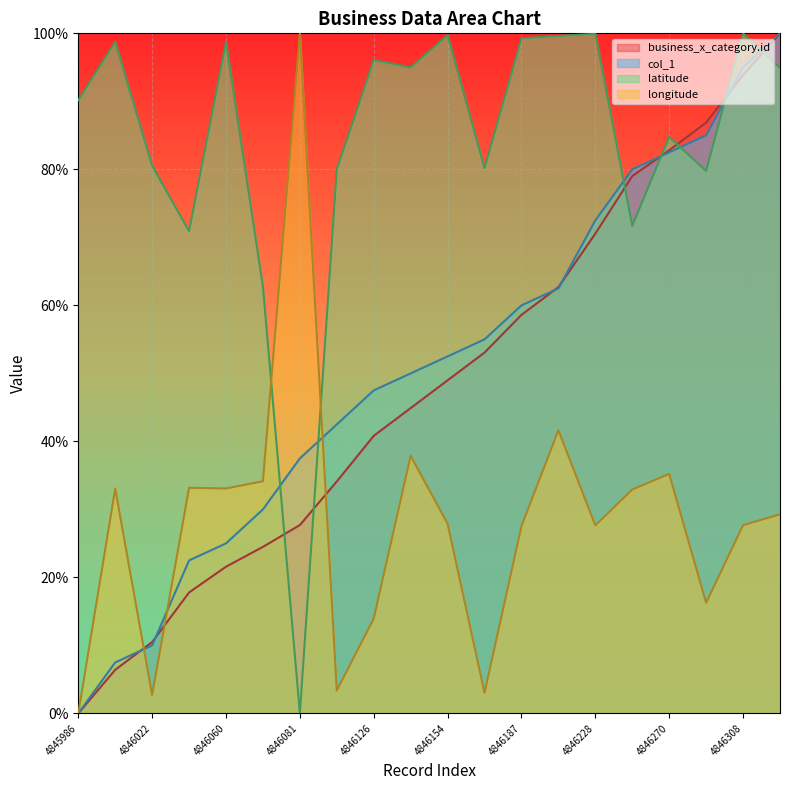

Count the number of data series in this chart.

4